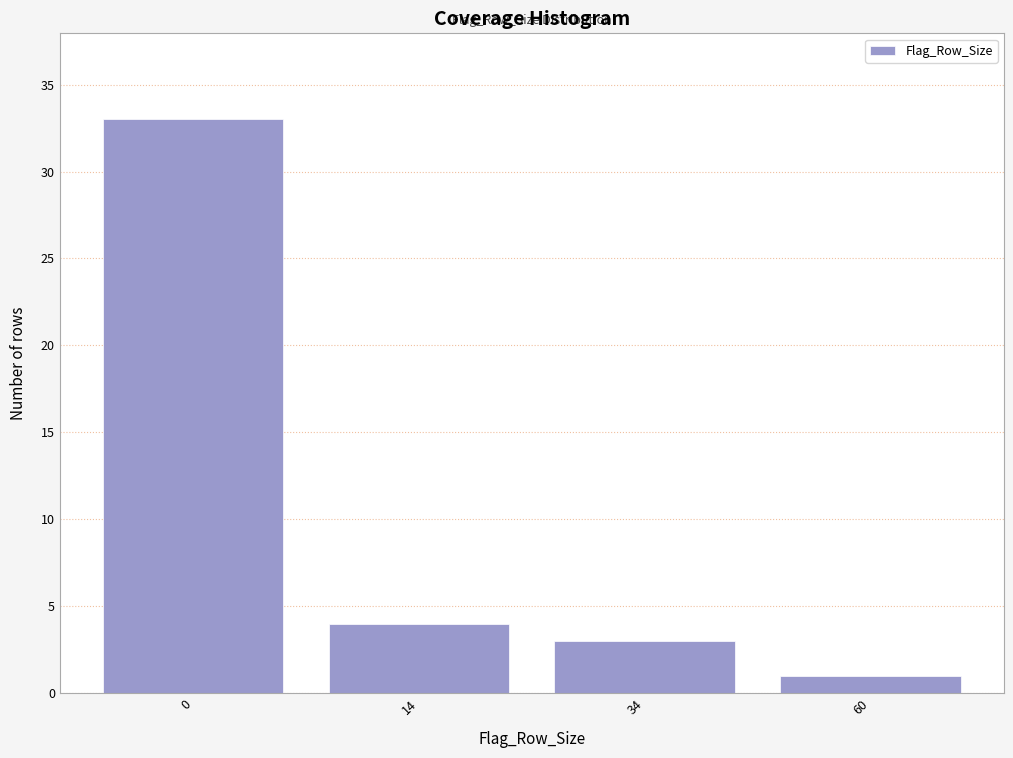

Reading left to right, what are all the values shown in this chart?

33	4	3	1